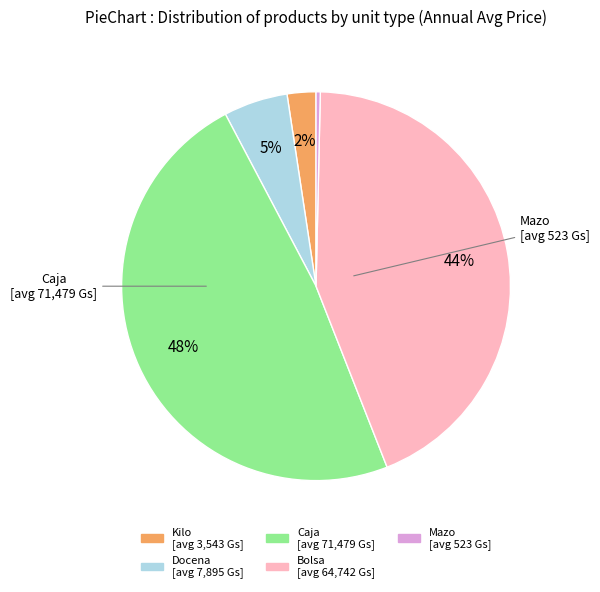

Rank the categories by value from highest to lowest.

Caja, Bolsa, Docena, Kilo, Mazo